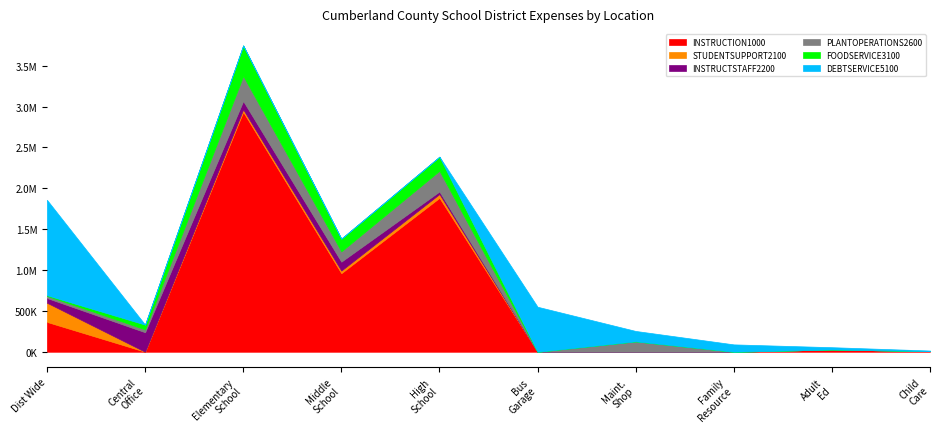

What is the sum of the PLANTOPERATIONS2600 values at Maintenance Shop and Elementary School?

433374.5